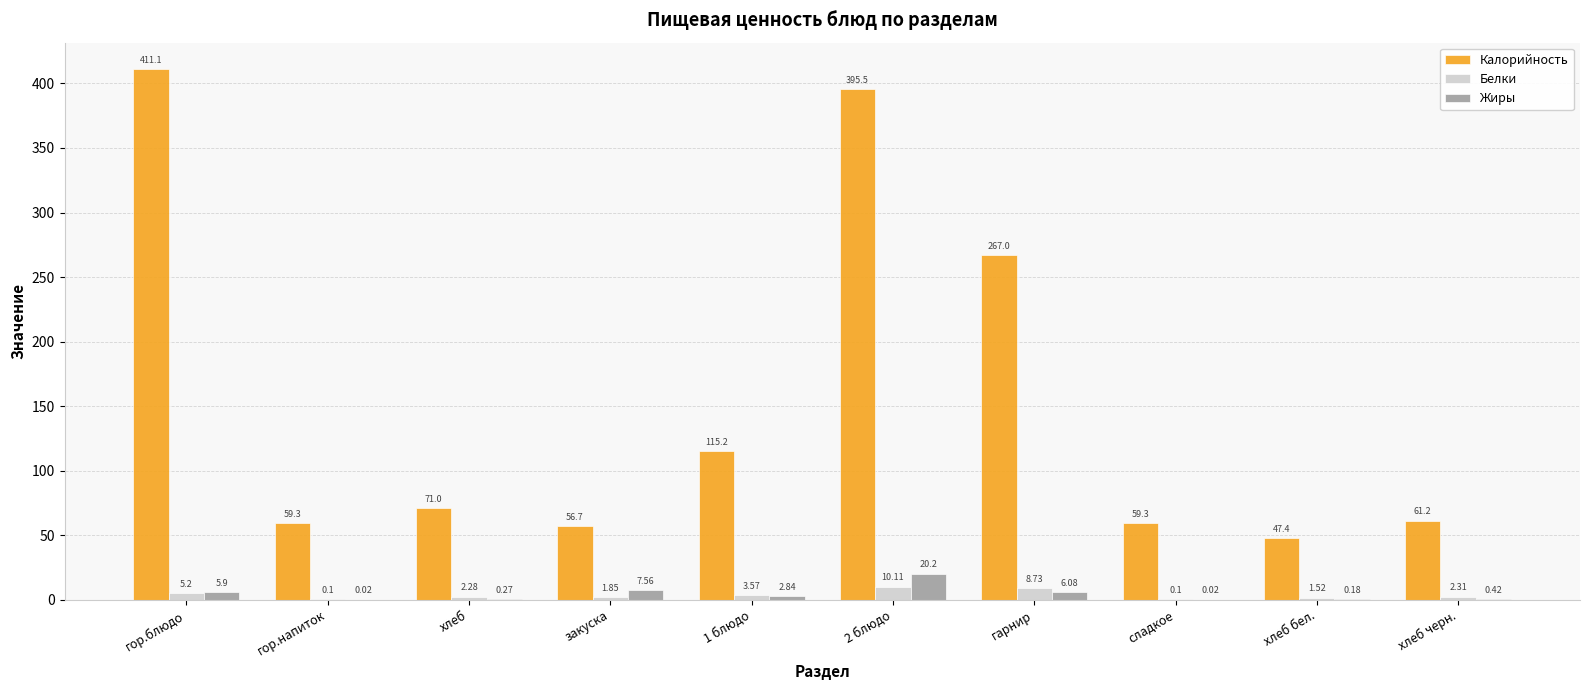

Which series changed the most between гор.блюдо and 2 блюдо?

Калорийность